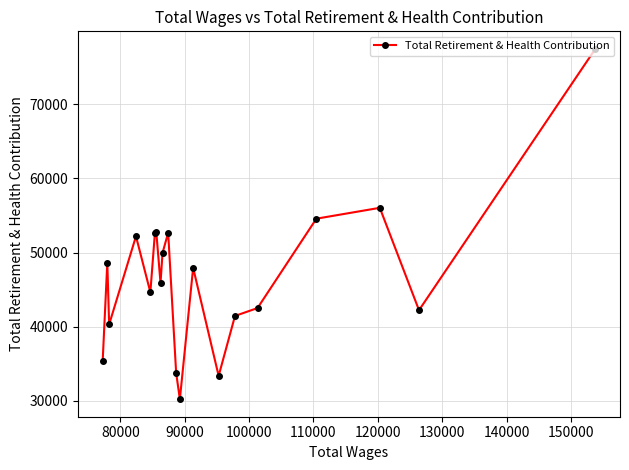

What is the average value?

46732